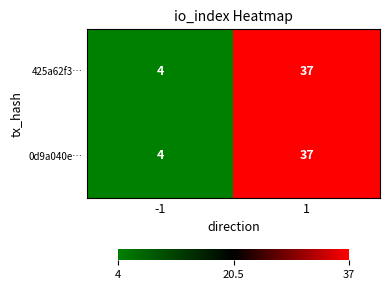

What is the total value across all series at 1?

74